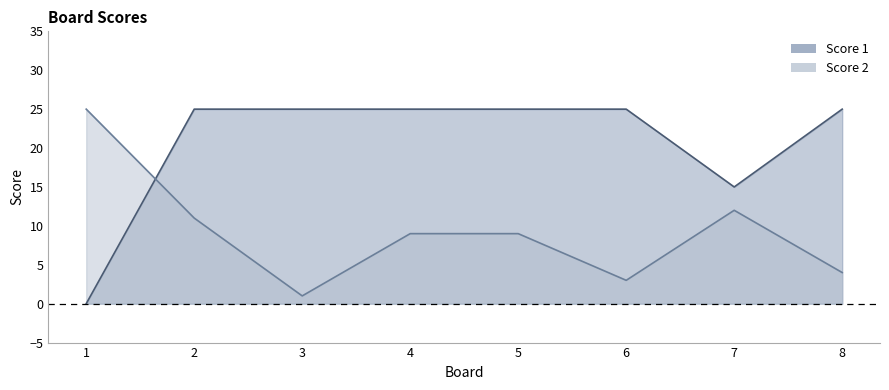

Between 7 and 1, which is larger?

7